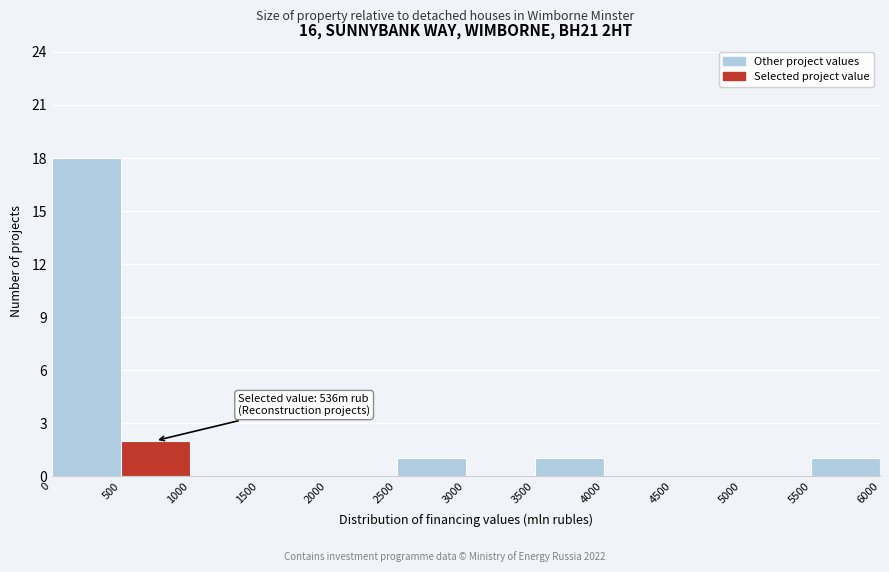

Which range on the x-axis has the tallest bar?

0 to 500